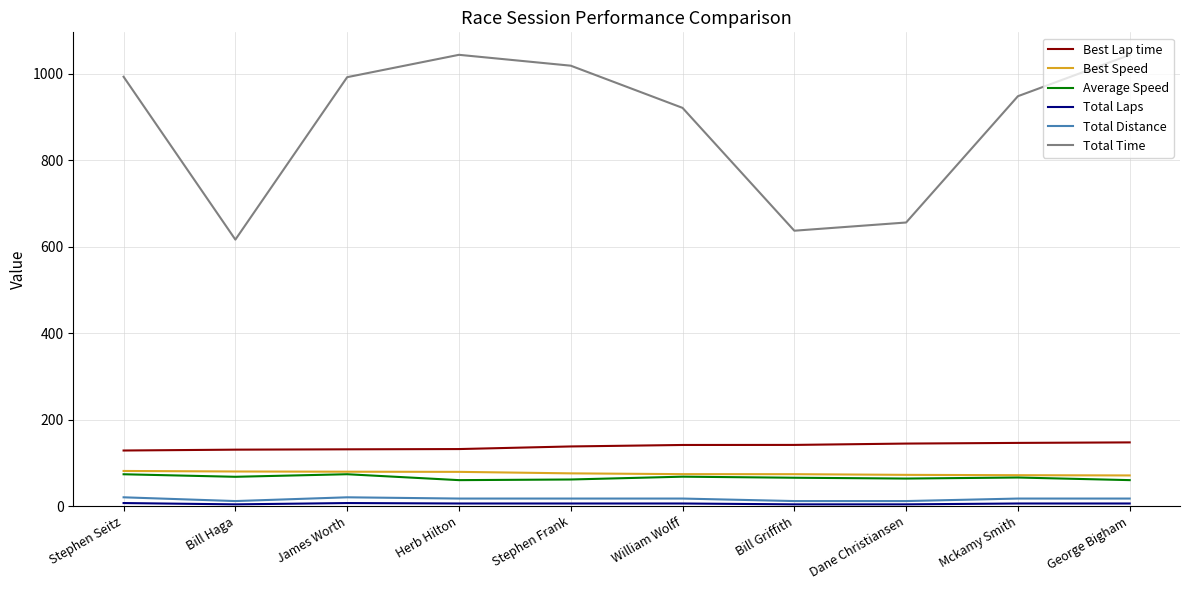

How many lines are shown in the chart?

6